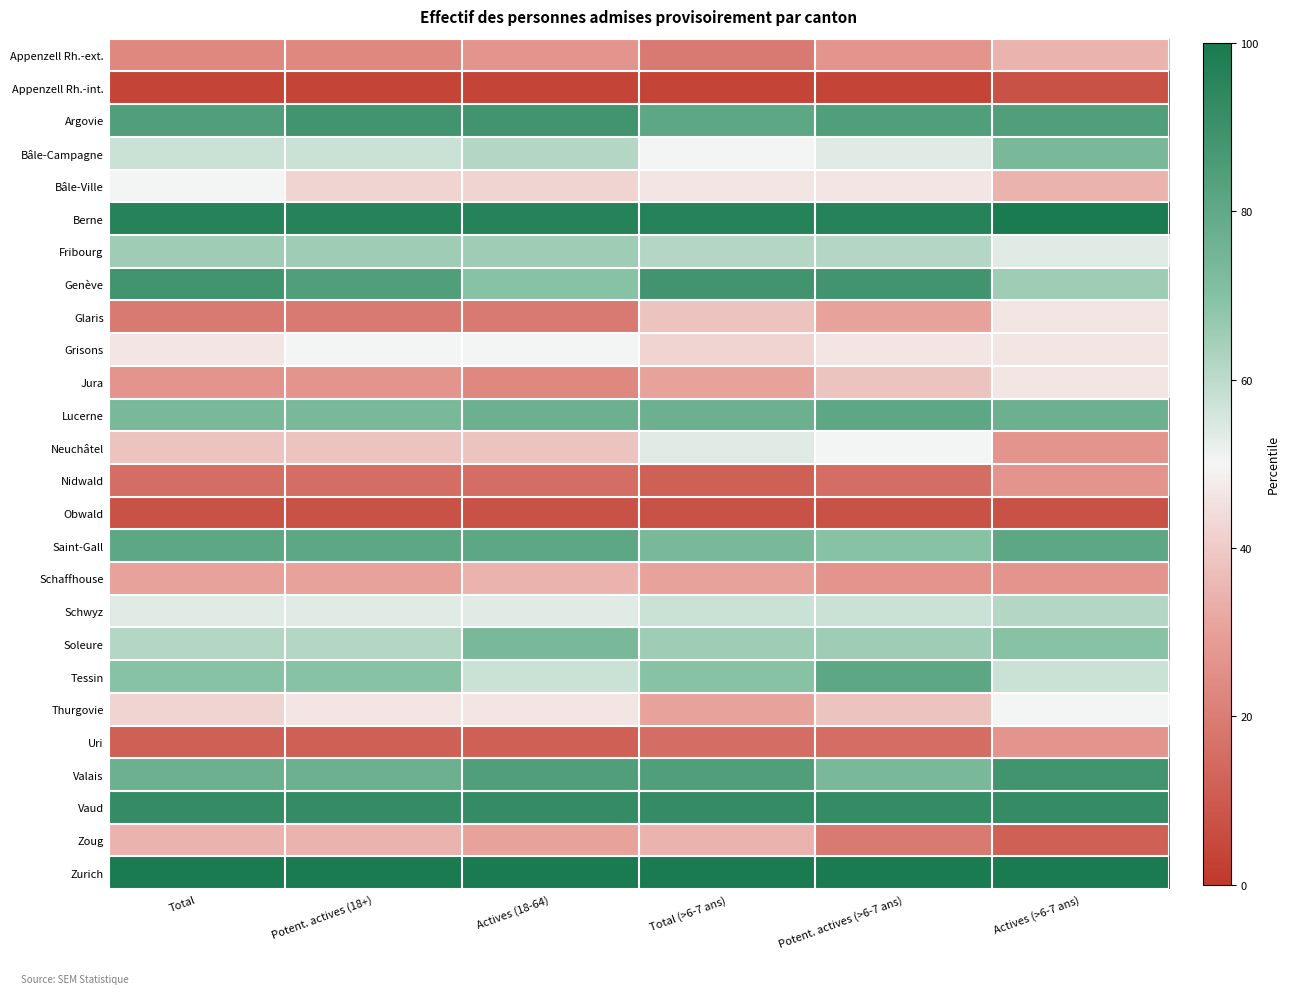

Which label corresponds to the smallest value in the chart?

Total